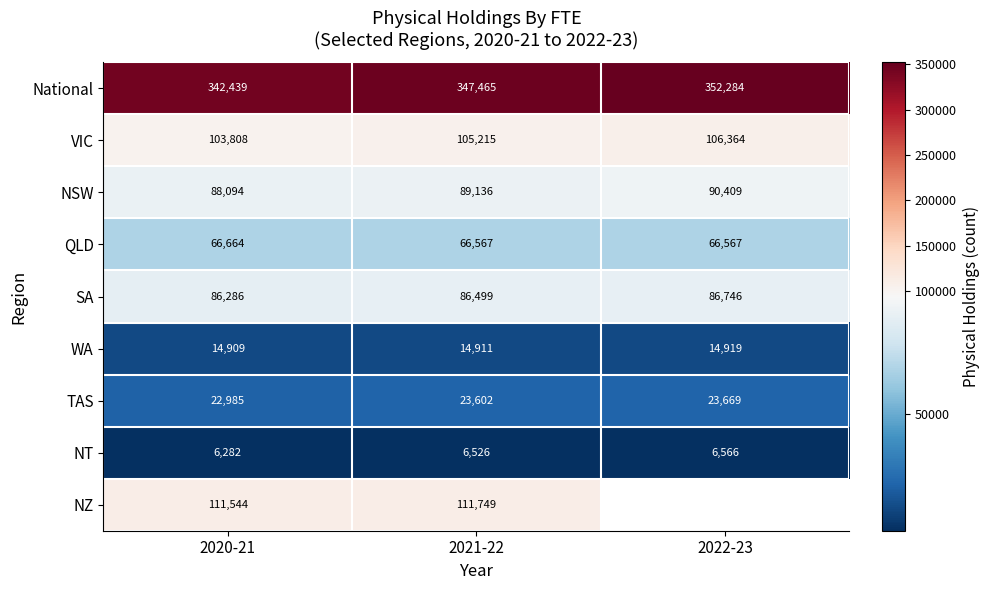

List the labels in order of NSW value, smallest first.

2020-21, 2021-22, 2022-23